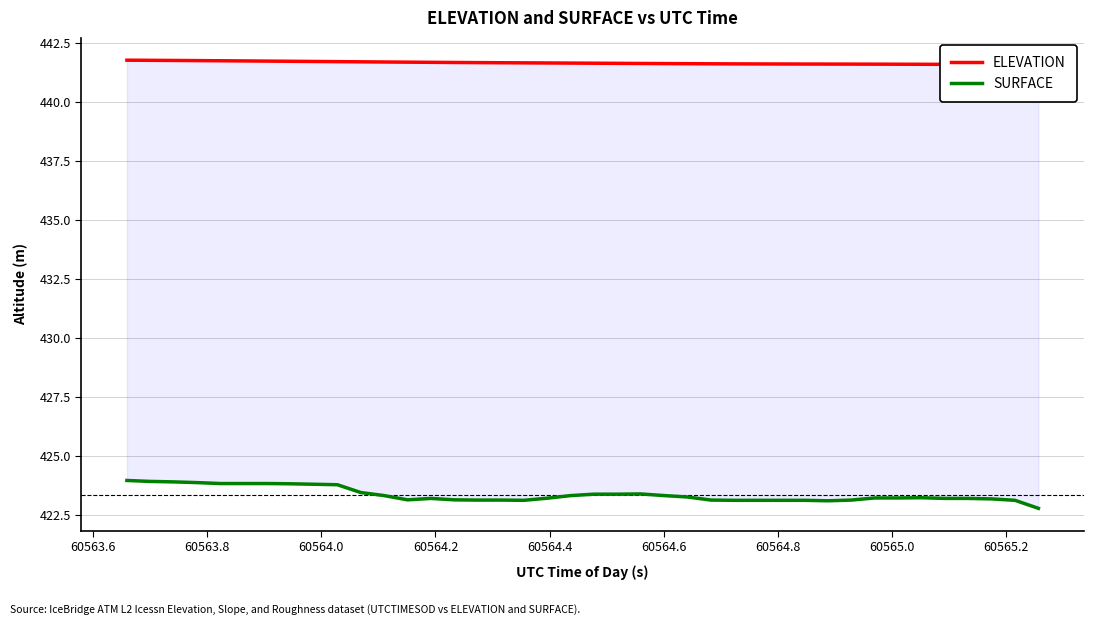

True or false: SURFACE has a value of 229.4 at 60564.8.

False